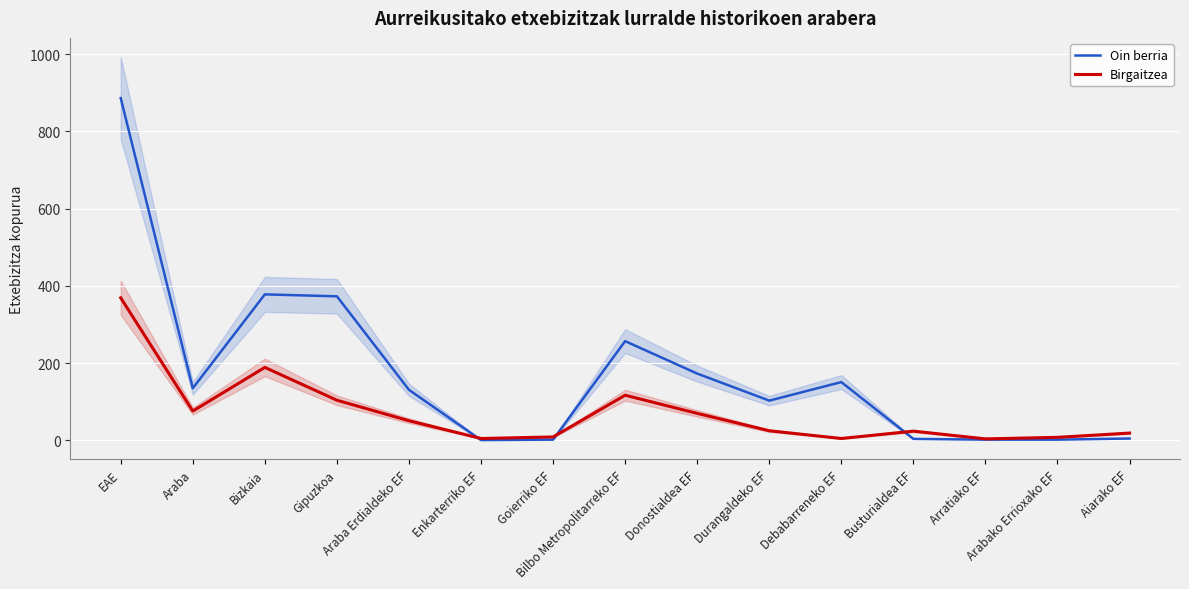

Is the value of Birgaitzea at Enkarterriko EF greater than the value of Oin berria at Busturialdea EF?

Yes